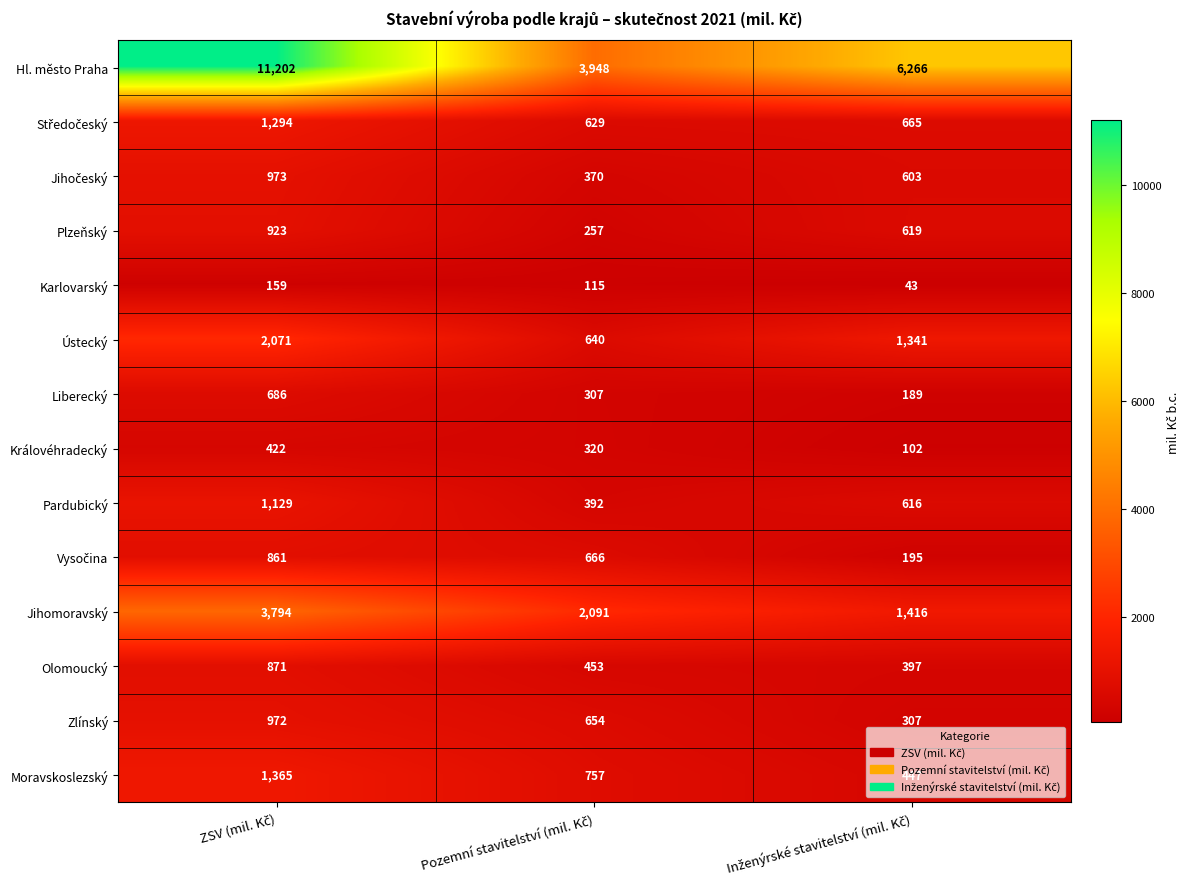

Count the Královéhradecký values in the range 102 to 422.

3